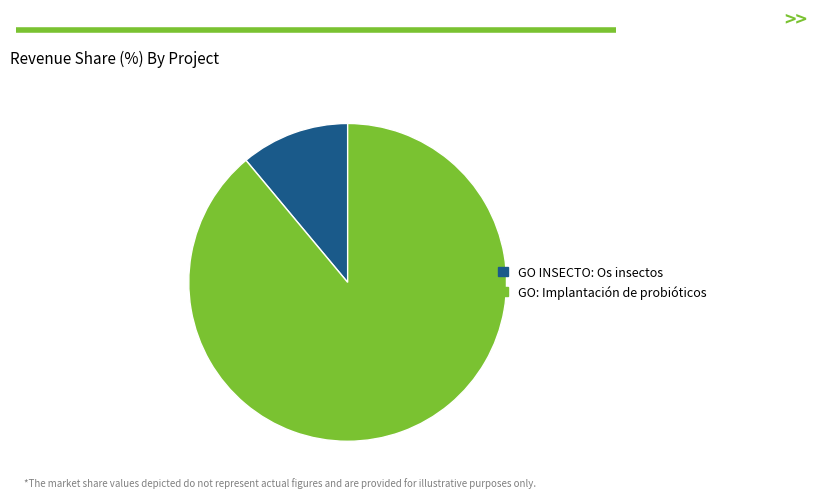

Between GO: Implantación de probióticos and GO INSECTO: Os insectos, which is larger?

GO: Implantación de probióticos